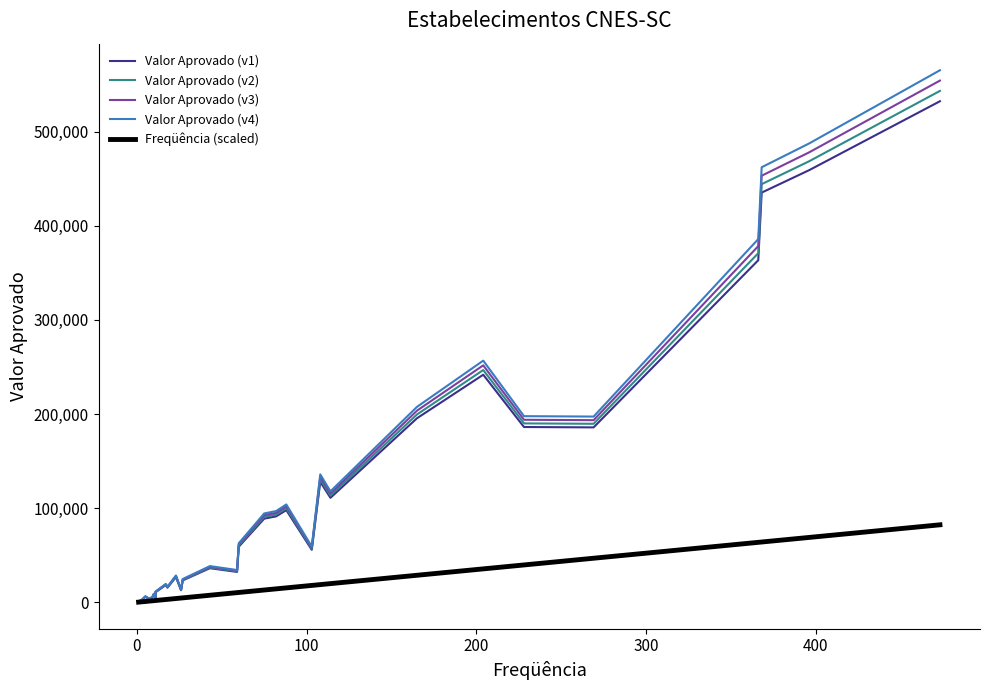

True or false: Freqüência (scaled) has more than 0 interior local peaks.

False